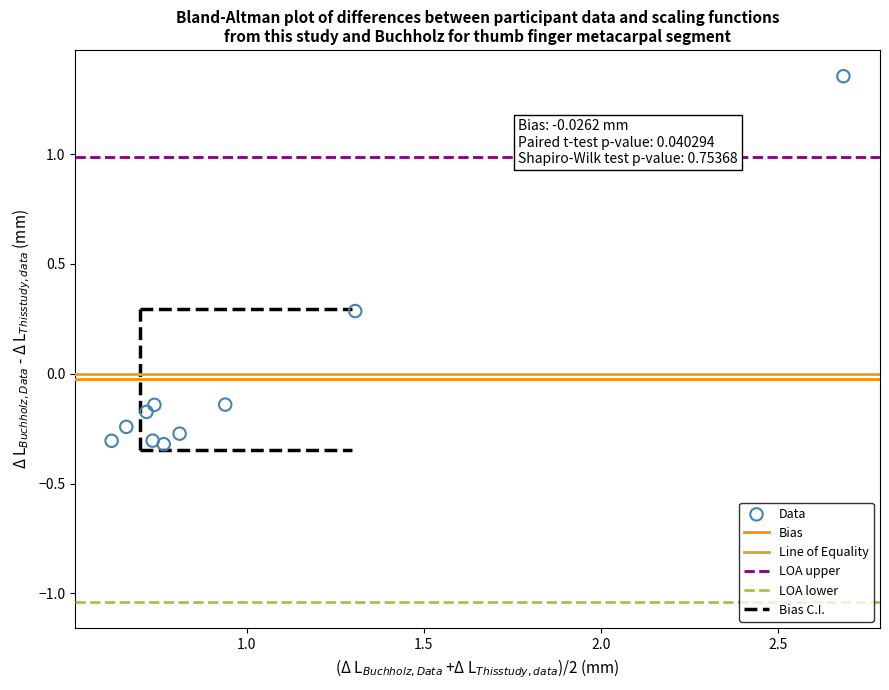

What is the range of X values (max minus min)?

2.1